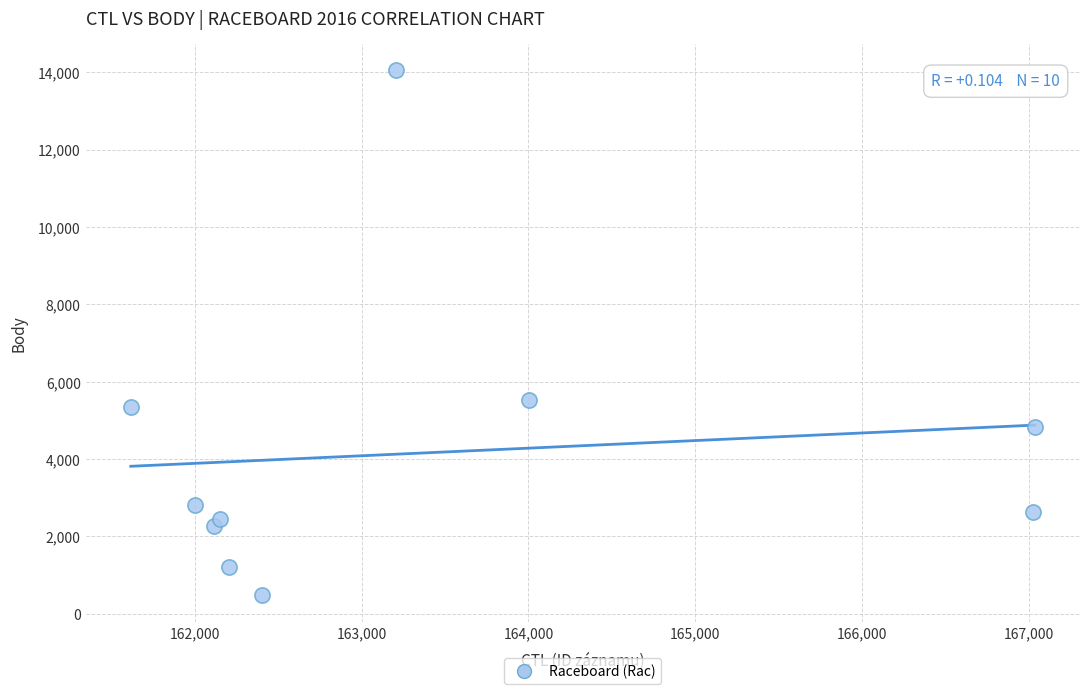

What Y value in the scatter plot is closest to 7266?

5520